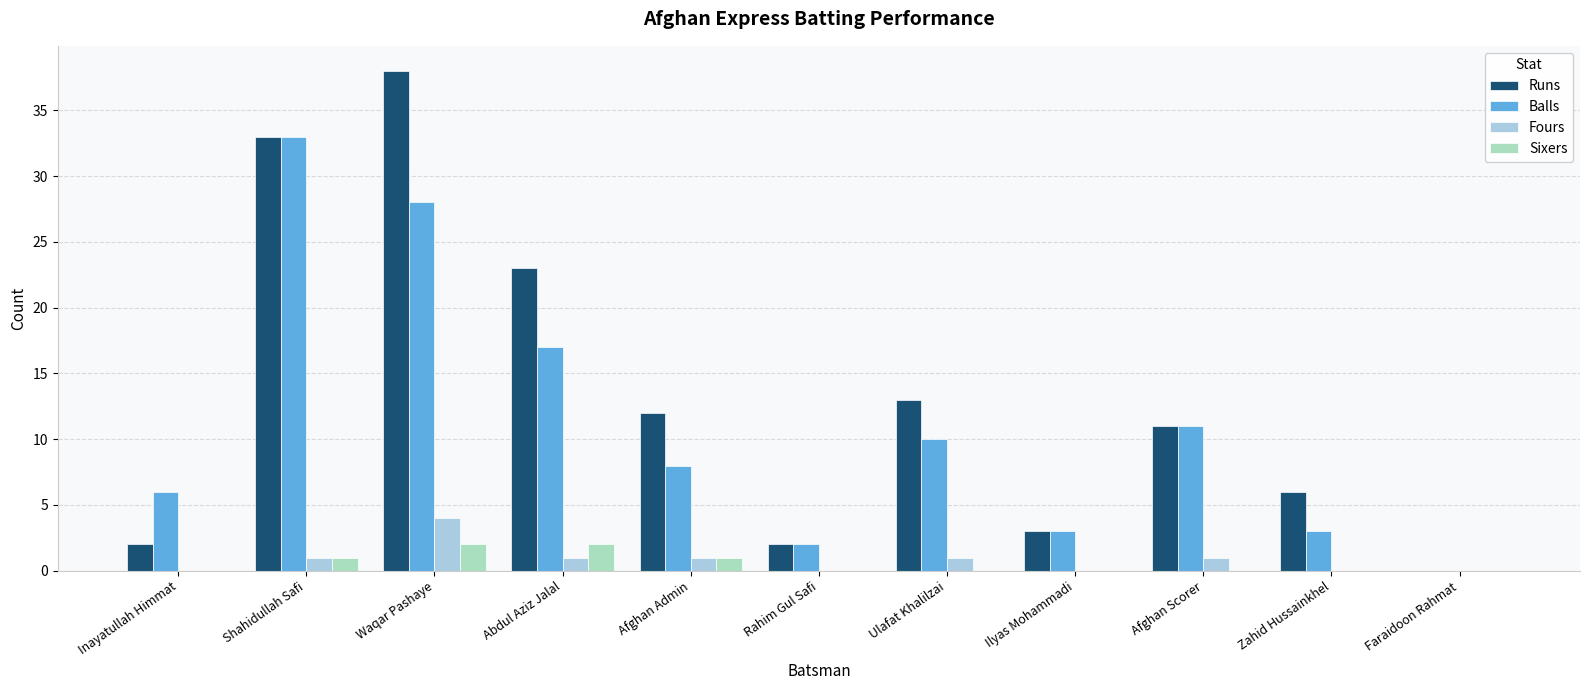

Which series has the largest total across all categories?

Runs